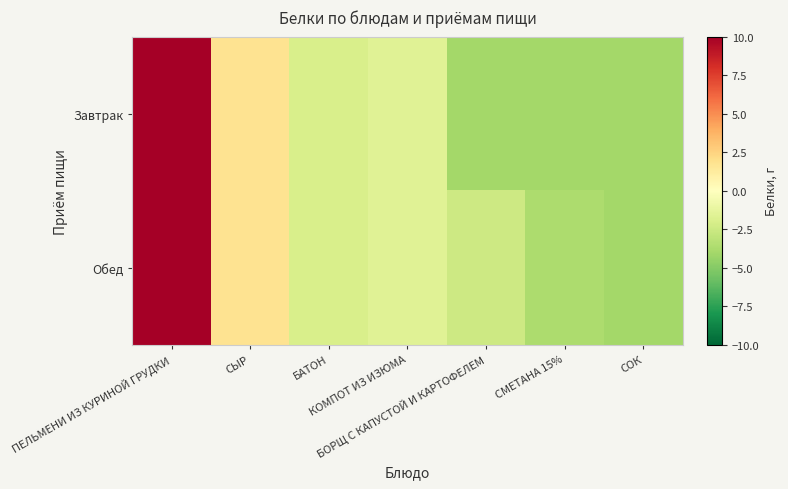

Between ПЕЛЬМЕНИ ИЗ КУРИНОЙ ГРУДКИ and БАТОН, which series saw the biggest shift?

Завтрак